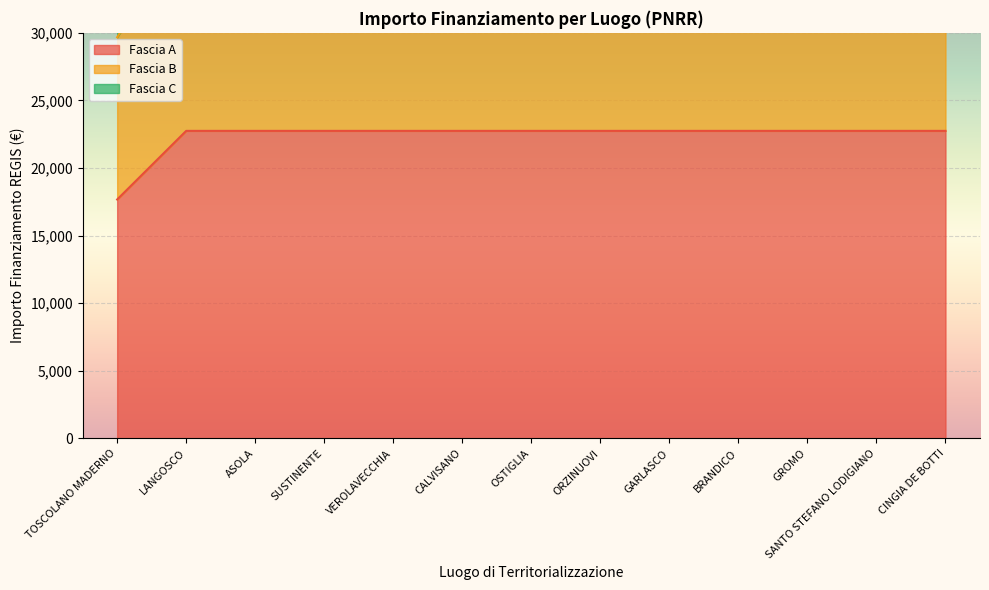

List the series in order of their peak value, lowest first.

Fascia A, Fascia B